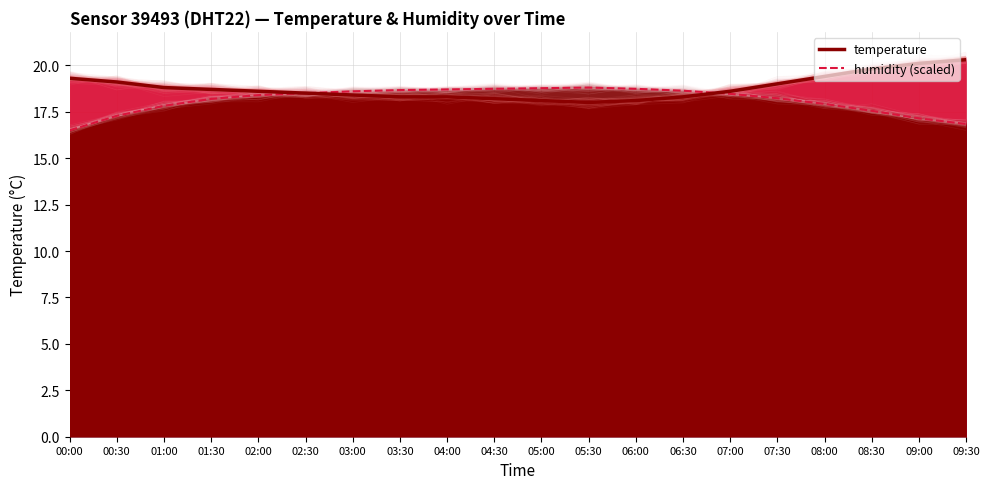

What is the minimum value for temperature?

18.0